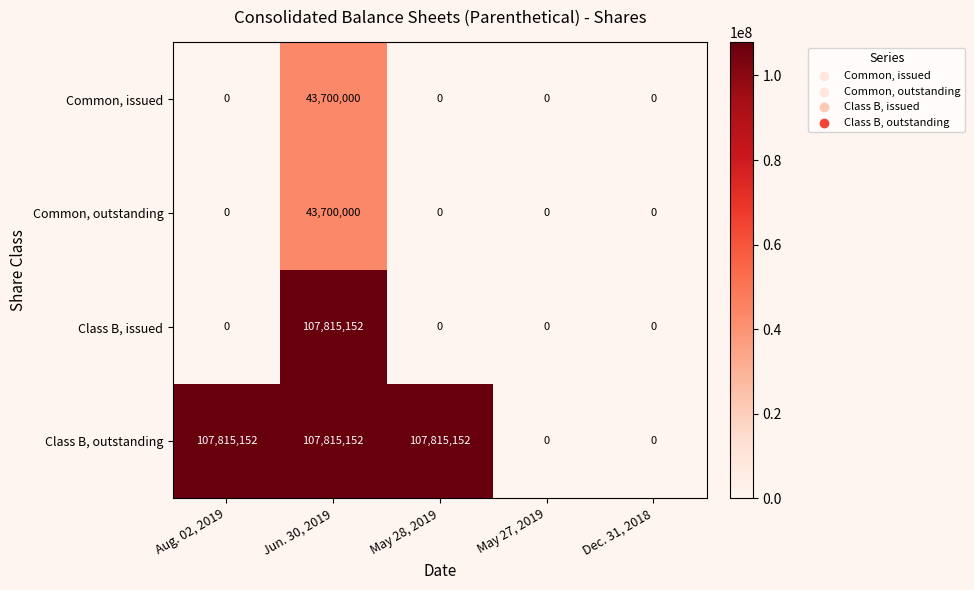

The Common, issued series shows 43700000 at Jun. 30, 2019. True or false?

True